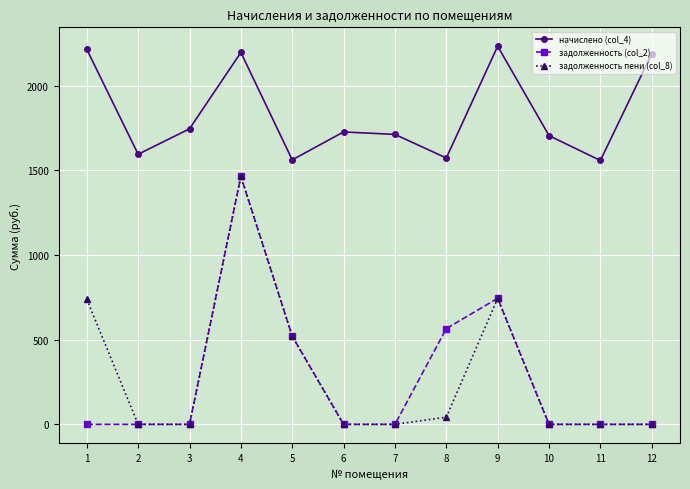

True or false: начислено (col_4) and задолженность (col_2) cross at least once.

False